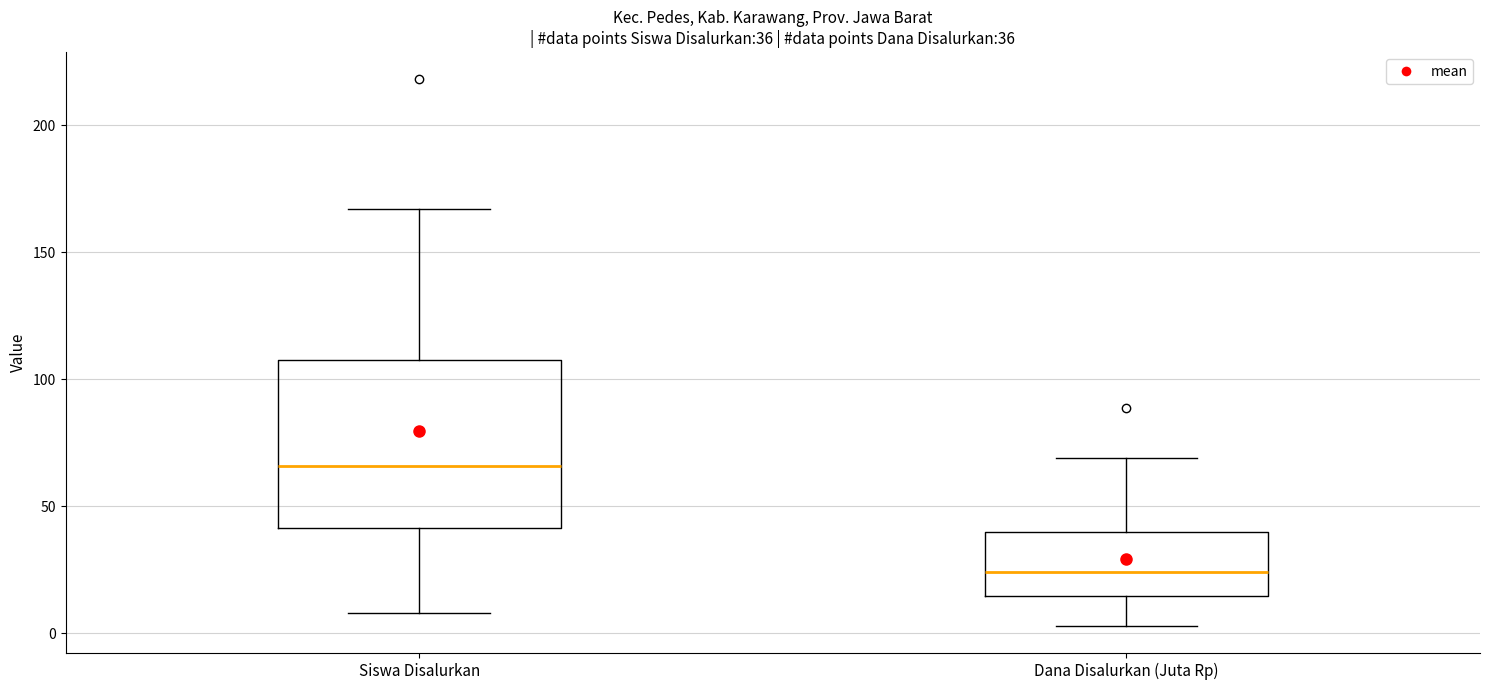

Which box has the highest median line?

Siswa Disalurkan